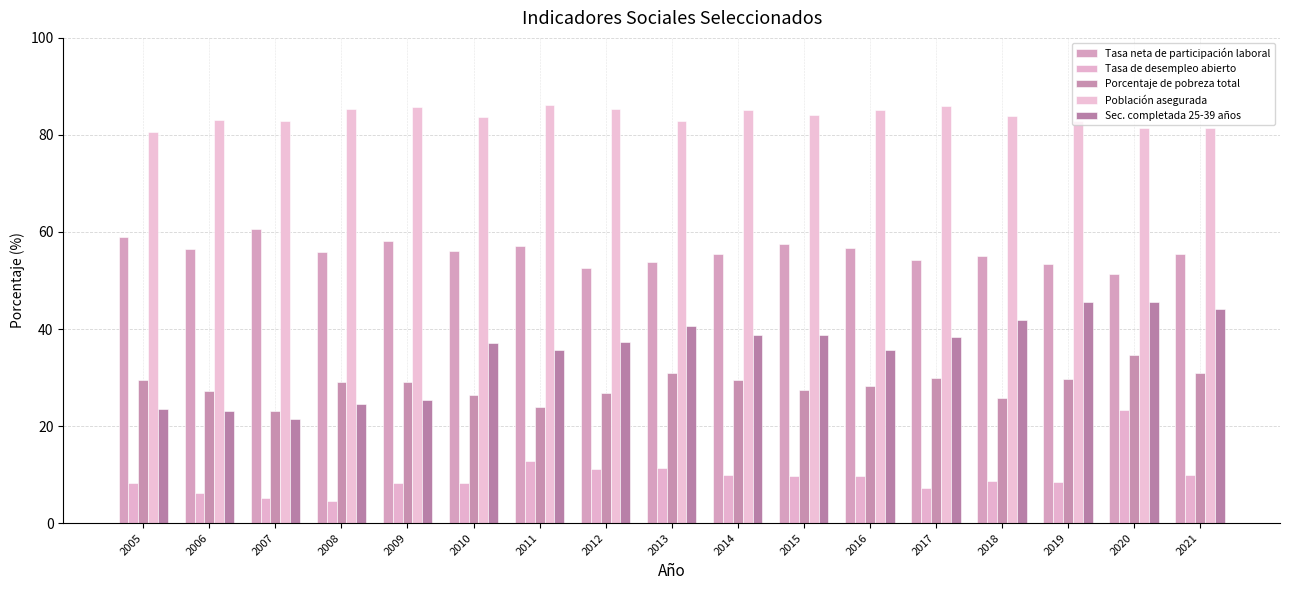

Reading right to left, extract all data points from this chart.

Tasa neta de participación laboral: 2021=55.5	2020=51.3	2019=53.4	2018=55.0	2017=54.2	2016=56.7	2015=57.5	2014=55.5	2013=53.8	2012=52.5	2011=57.2	2010=56.1	2009=58.1	2008=55.8	2007=60.5	2006=56.5	2005=59.0
Tasa de desempleo abierto: 2021=9.8	2020=23.3	2019=8.4	2018=8.7	2017=7.2	2016=9.7	2015=9.8	2014=10.0	2013=11.3	2012=11.1	2011=12.8	2010=8.2	2009=8.2	2008=4.5	2007=5.2	2006=6.2	2005=8.2
Porcentaje de pobreza total: 2021=30.9	2020=34.7	2019=29.8	2018=25.7	2017=29.9	2016=28.2	2015=27.4	2014=29.5	2013=30.9	2012=26.9	2011=23.9	2010=26.3	2009=29.1	2008=29.1	2007=23.0	2006=27.2	2005=29.5
Población asegurada: 2021=81.5	2020=81.5	2019=82.9	2018=83.9	2017=86.0	2016=85.1	2015=84.0	2014=85.1	2013=82.9	2012=85.4	2011=86.3	2010=83.7	2009=85.8	2008=85.4	2007=82.9	2006=83.0	2005=80.5
Sec. completada 25-39 años: 2021=44.0	2020=45.7	2019=45.7	2018=41.9	2017=38.3	2016=35.8	2015=38.8	2014=38.9	2013=40.7	2012=37.4	2011=35.7	2010=37.2	2009=25.3	2008=24.6	2007=21.5	2006=23.0	2005=23.5